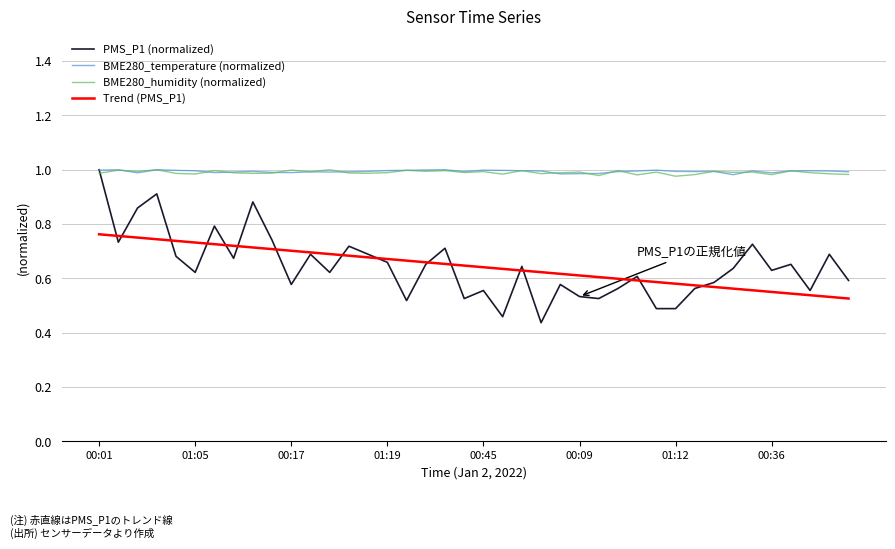

True or false: BME280_humidity (normalized) and Trend (PMS_P1) cross at least once.

False